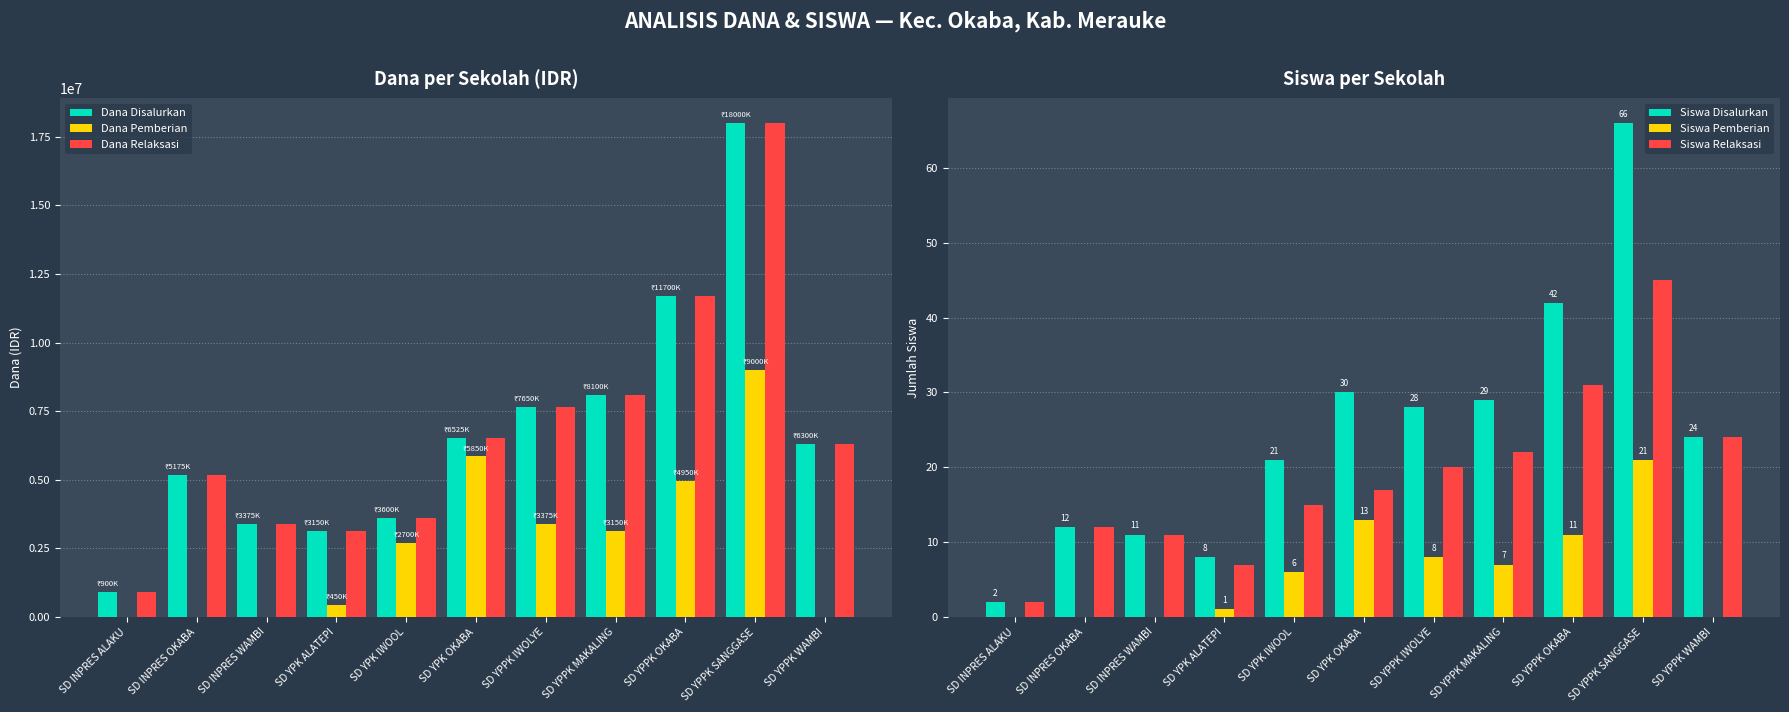

List the labels in order of Siswa Pemberian value, largest first.

SD YPPK SANGGASE, SD YPK OKABA, SD YPPK OKABA, SD YPPK IWOLYE, SD YPPK MAKALING, SD YPK IWOOL, SD YPK ALATEPI, SD INPRES ALAKU, SD INPRES OKABA, SD INPRES WAMBI, SD YPPK WAMBI